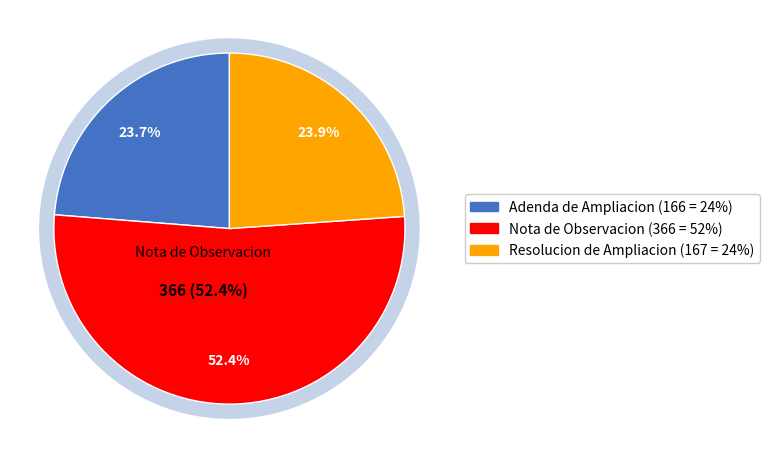

To the nearest percent, what portion does Nota de Observacion represent?

52%